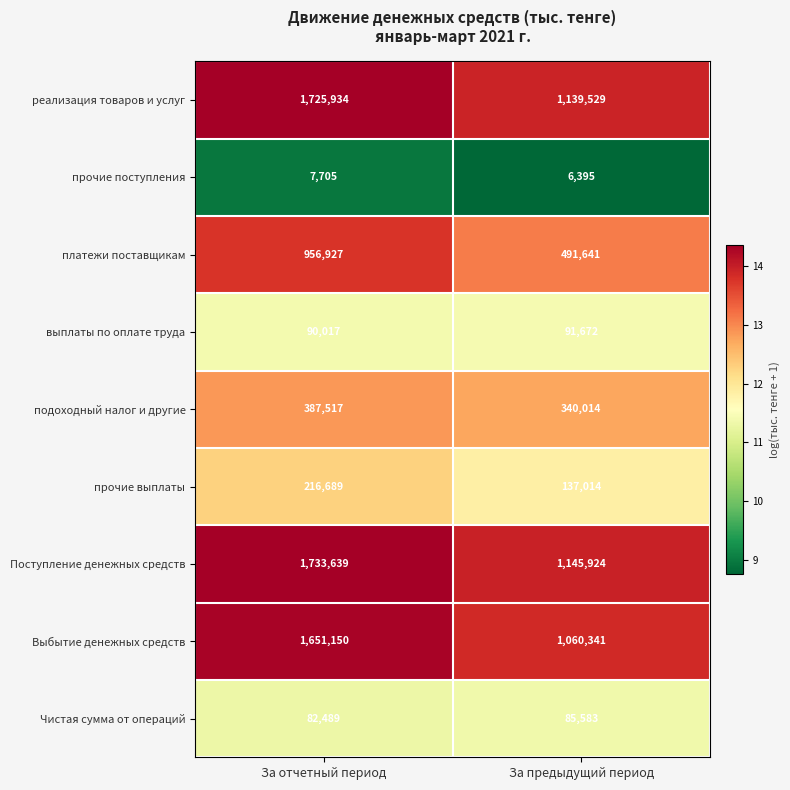

Reading left to right, list all the values displayed in this chart.

реализация товаров и услуг: За отчетный период=1725934	За предыдущий период=1139529
прочие поступления: За отчетный период=7705	За предыдущий период=6395
платежи поставщикам: За отчетный период=956927	За предыдущий период=491641
выплаты по оплате труда: За отчетный период=90017	За предыдущий период=91672
подоходный налог и другие: За отчетный период=387517	За предыдущий период=340014
прочие выплаты: За отчетный период=216689	За предыдущий период=137014
Поступление денежных средств: За отчетный период=1733639	За предыдущий период=1145924
Выбытие денежных средств: За отчетный период=1651150	За предыдущий период=1060341
Чистая сумма от операций: За отчетный период=82489	За предыдущий период=85583